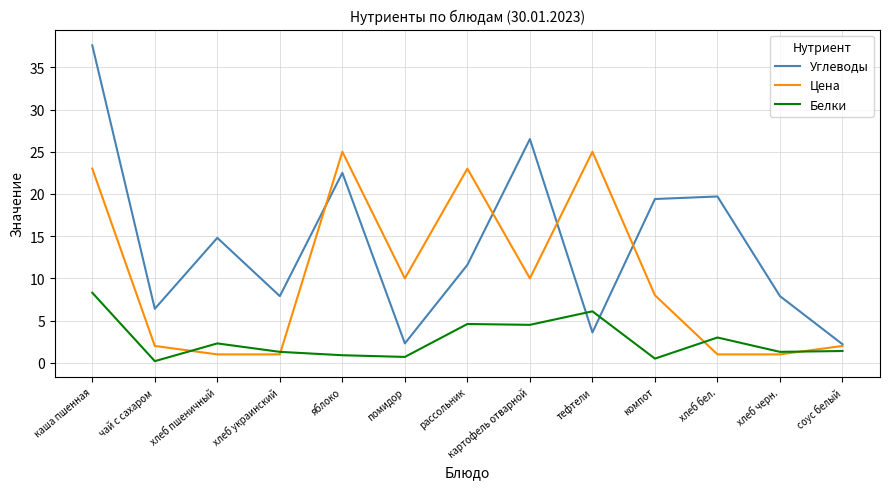

List the series in order of their peak value, lowest first.

Белки, Цена, Углеводы